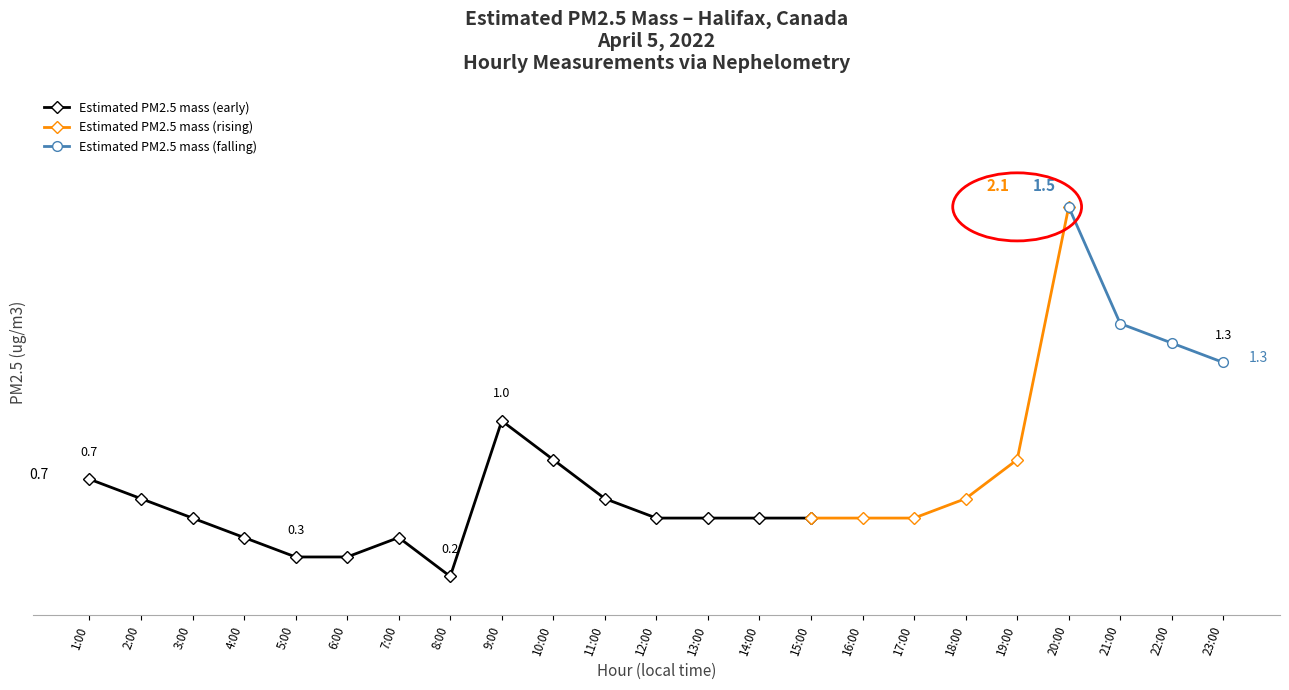

What is the greatest value displayed?

2.1